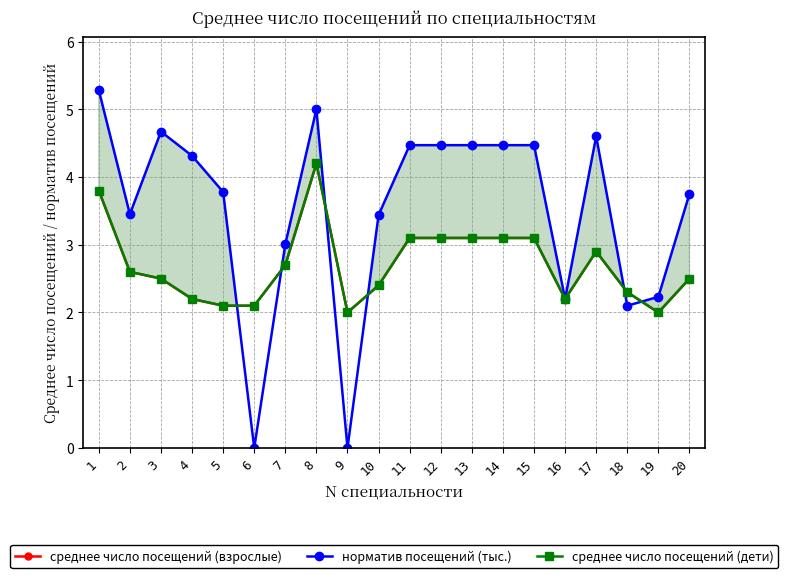

Reading left to right, extract all data points from this chart.

среднее число посещений (взрослые): 3.8	2.6	2.5	2.2	2.1	2.1	2.7	4.2	2.0	2.4	3.1	3.1	3.1	3.1	3.1	2.2	2.9	2.3	2.0	2.5
норматив посещений (тыс.): 5.3	3.5	4.7	4.3	3.8	0.0	3.0	5.0	0.0	3.4	4.5	4.5	4.5	4.5	4.5	2.2	4.6	2.1	2.2	3.8
среднее число посещений (дети): 3.8	2.6	2.5	2.2	2.1	2.1	2.7	4.2	2.0	2.4	3.1	3.1	3.1	3.1	3.1	2.2	2.9	2.3	2.0	2.5